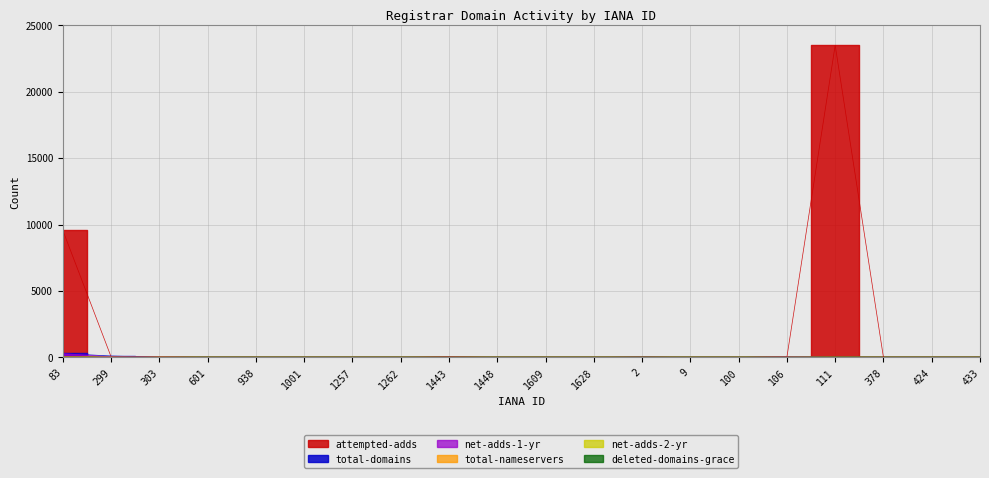

True or false: deleted-domains-grace has more than 0 points higher than both neighbors.

True